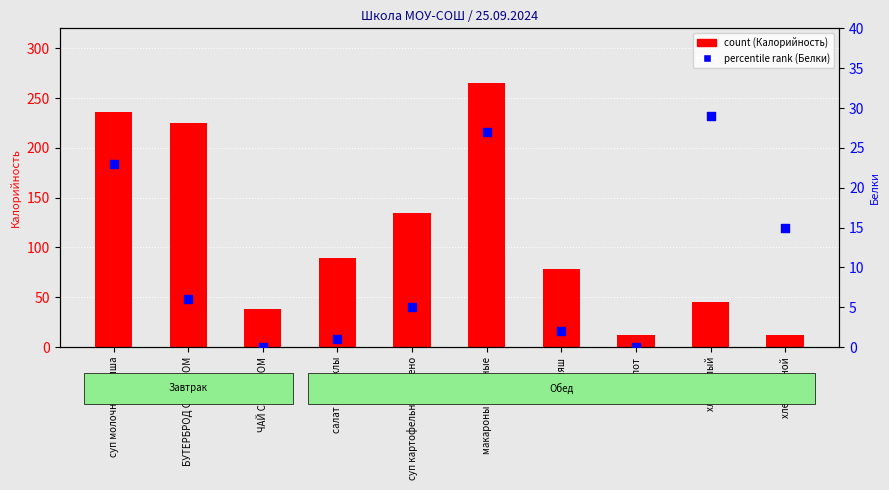

Which series reaches the minimum Y coordinate?

Белки